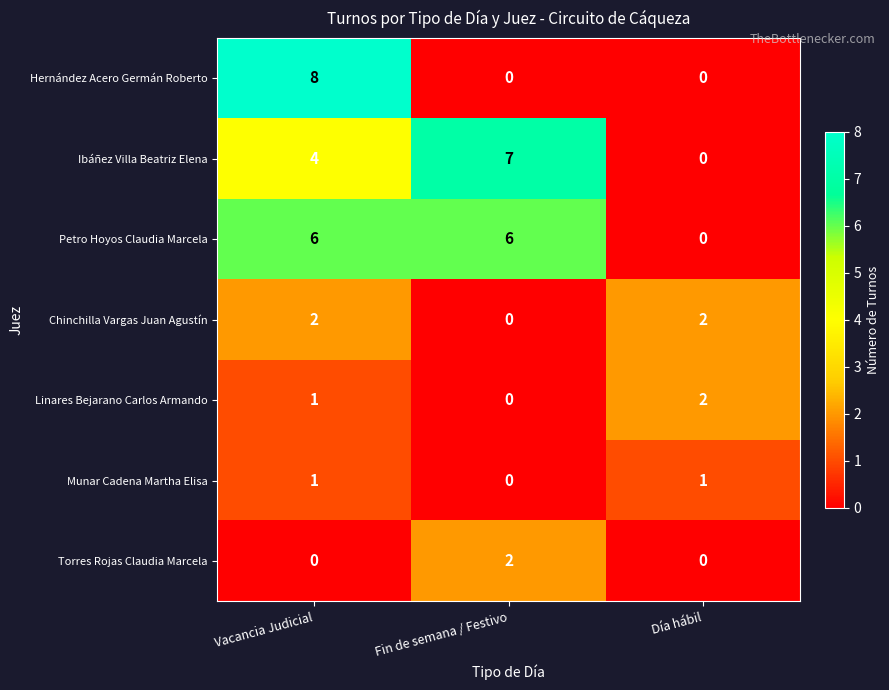

Which series has the largest total across all categories?

Petro Hoyos Claudia Marcela